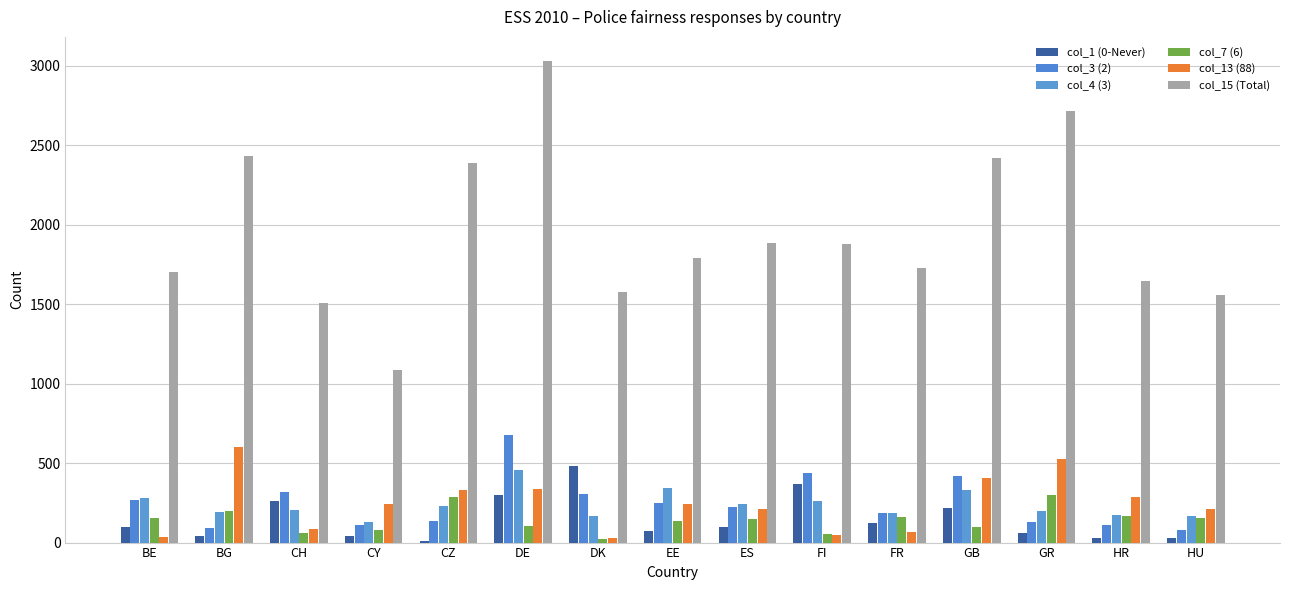

Which series has the widest spread of values?

col_15 (Total)